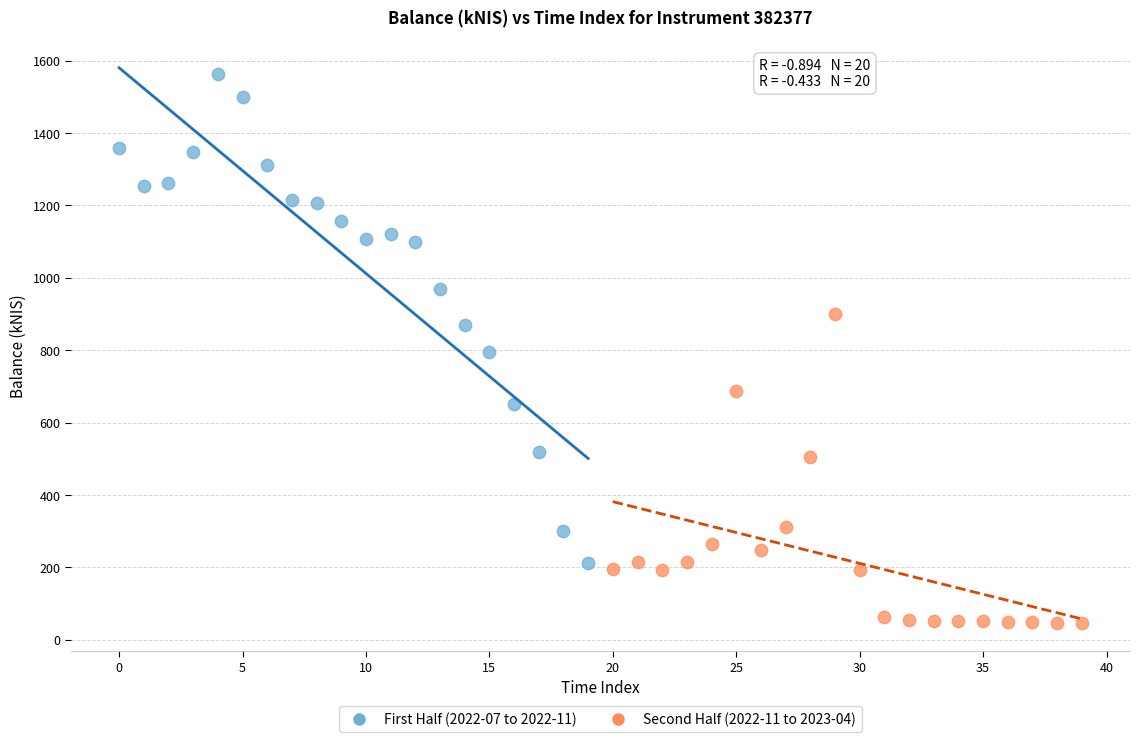

What are all the series names shown in the legend?

First Half (2022-07 to 2022-11), Second Half (2022-11 to 2023-04)